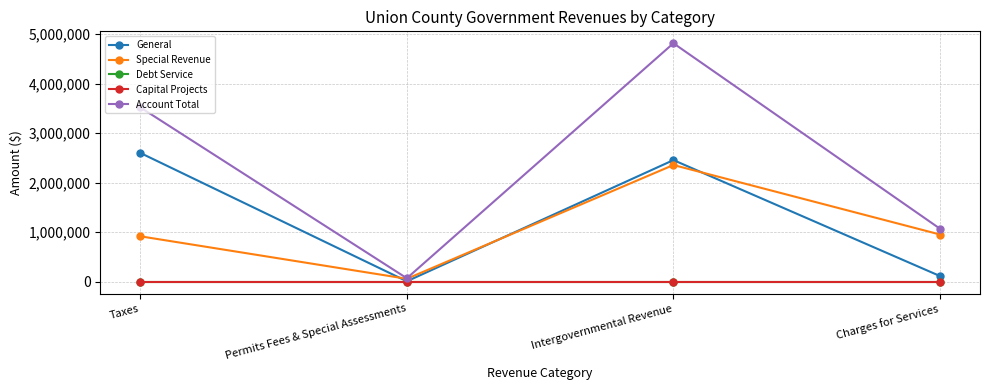

True or false: Capital Projects and Special Revenue cross at least once.

False